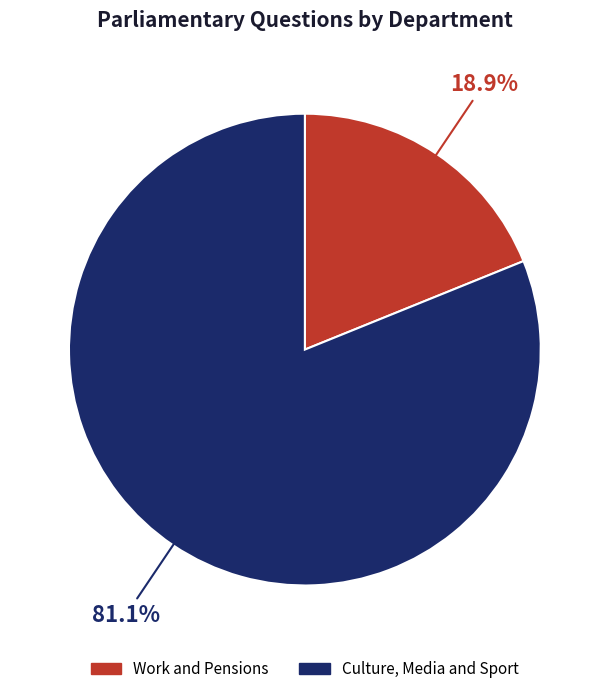

Does any single category account for the majority?

Yes